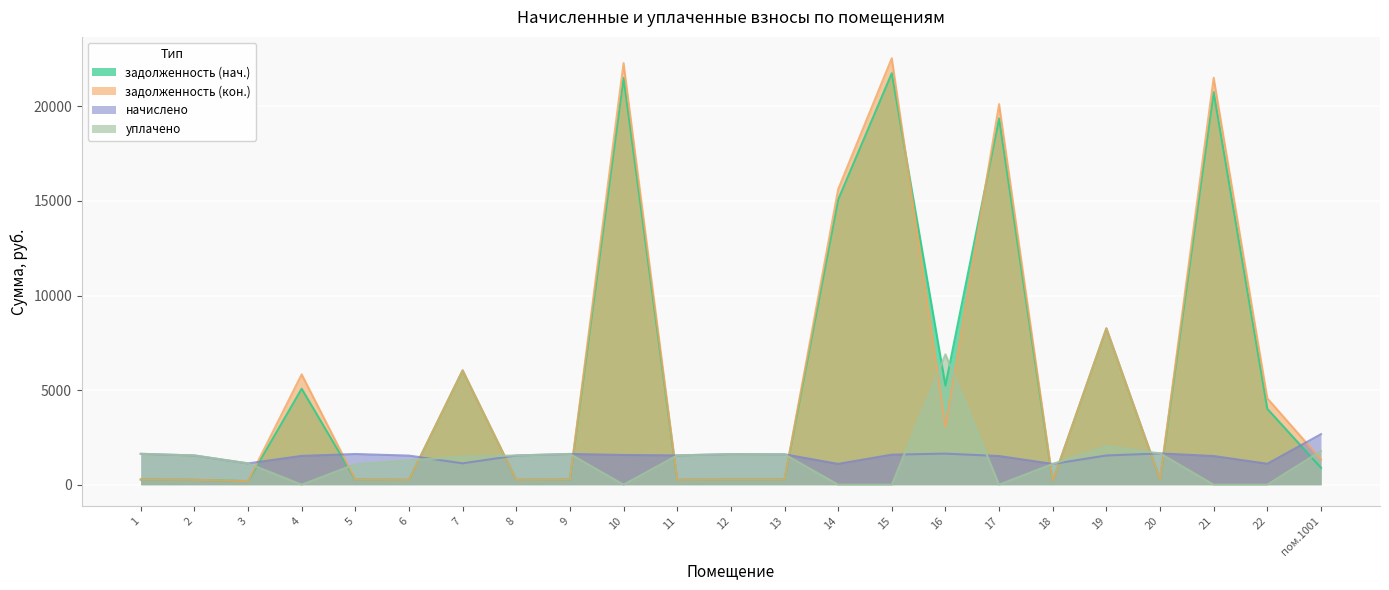

What is the difference between the maximum and minimum values in the задолженность (нач.) series?

21571.3